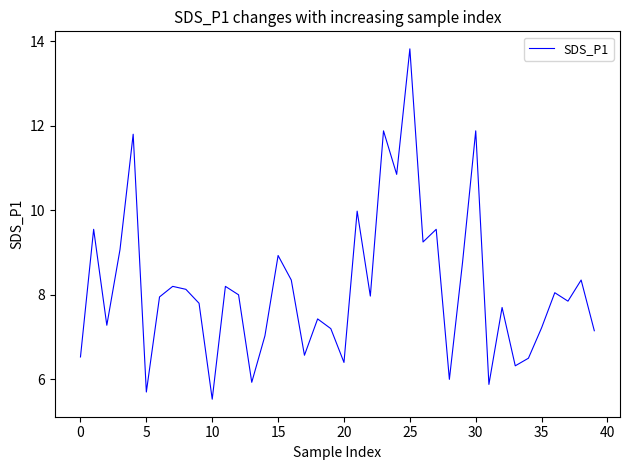

What is the difference between the maximum and minimum values?

8.3